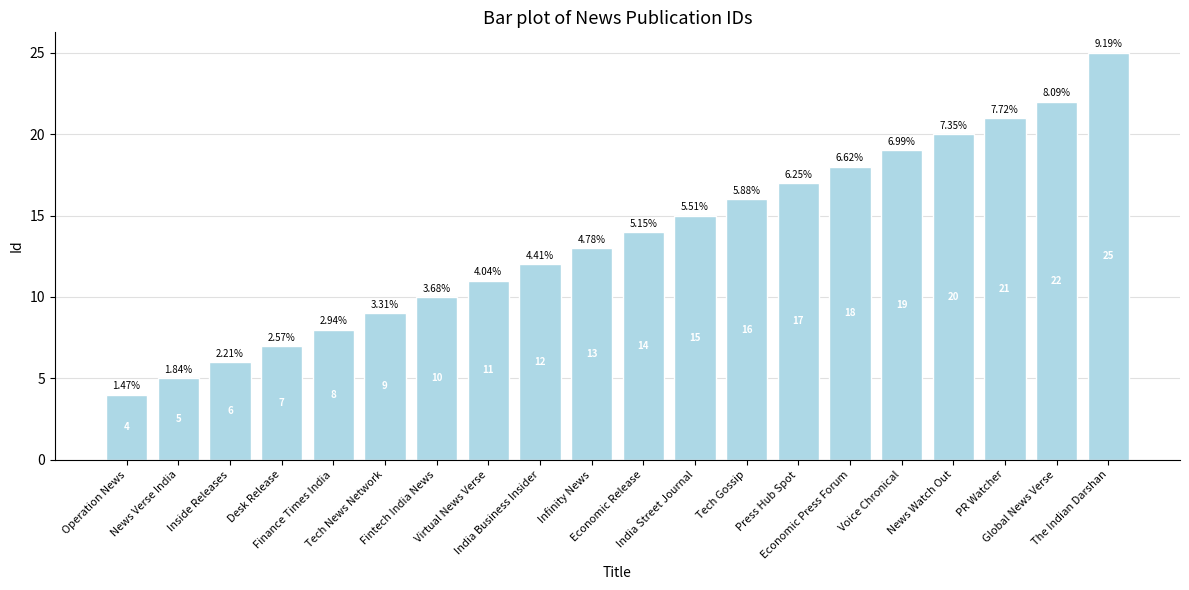

Count the number of data series in this chart.

1